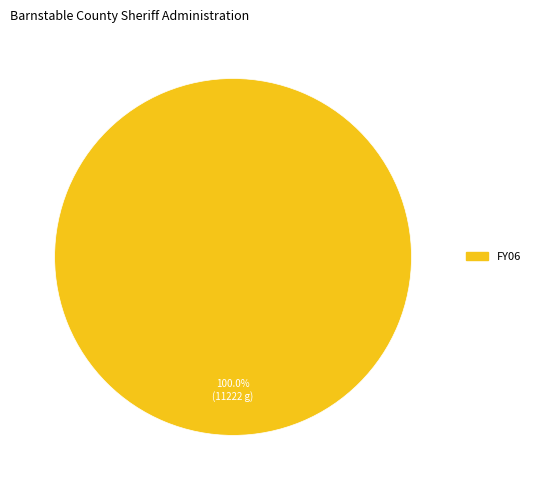

Is there any slice that represents more than half of the pie?

Yes